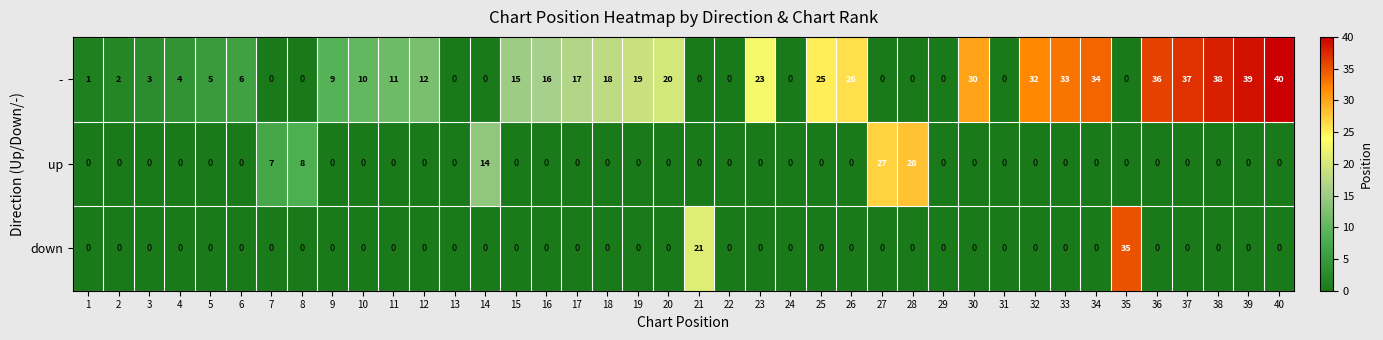

Read the - value at 16.

16